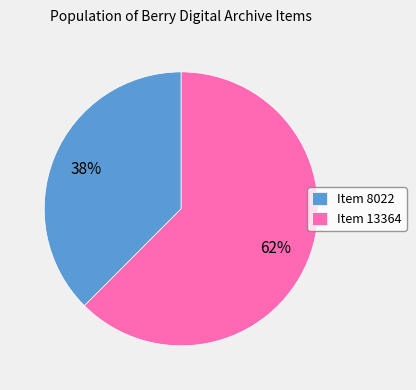

What is the smallest slice in the pie chart?

Item 8022